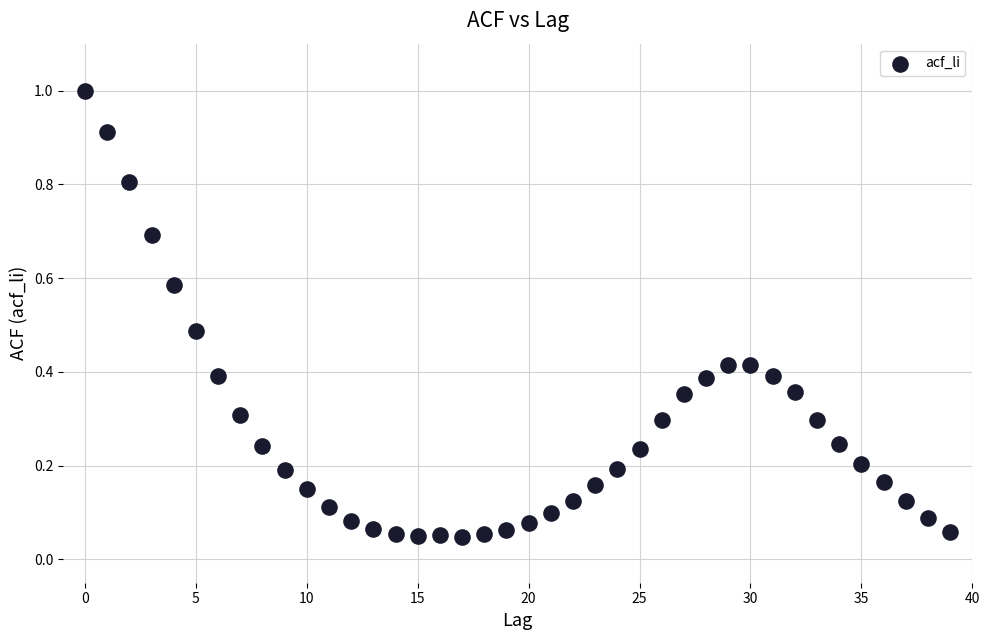

What is the range of Y values (max minus min)?

1.0